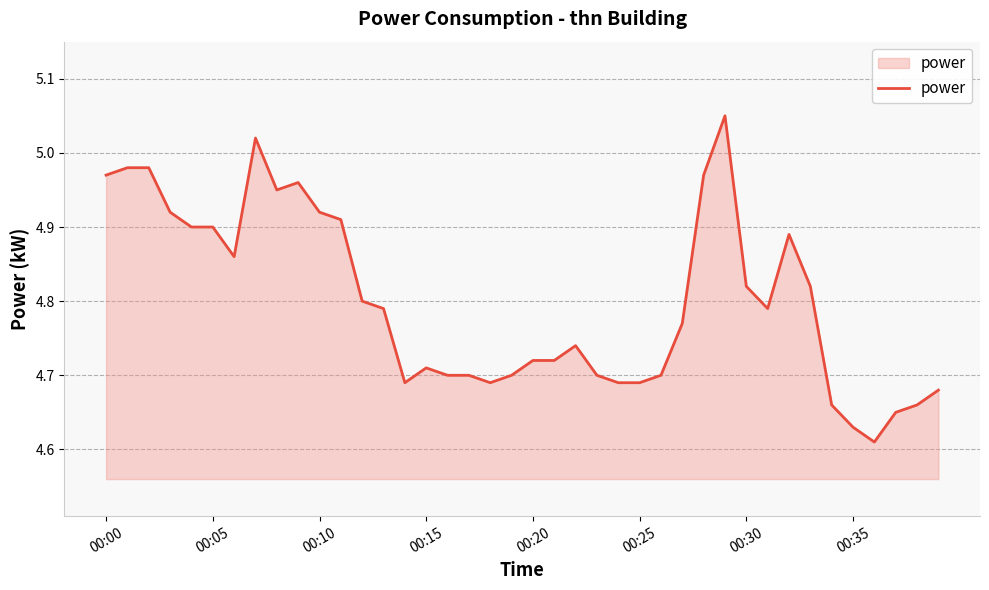

What is the difference between the maximum and minimum values?

0.4